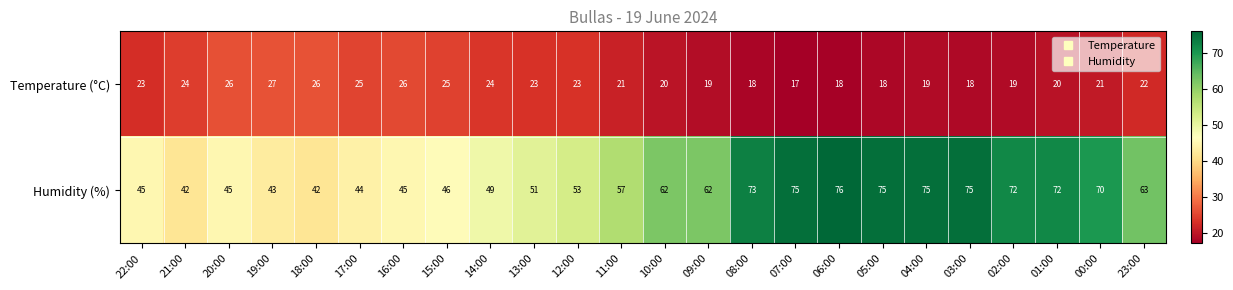

What is the minimum value shown in the chart?

17